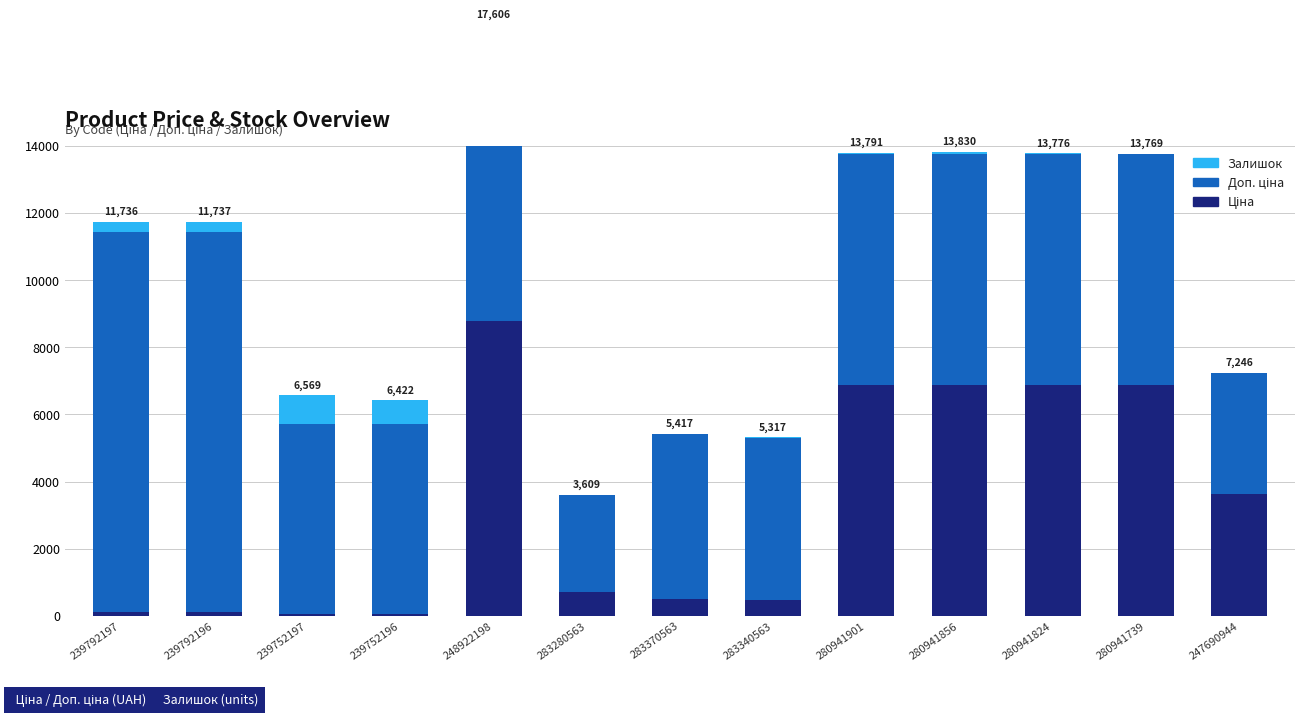

How many bars are there in total?

39